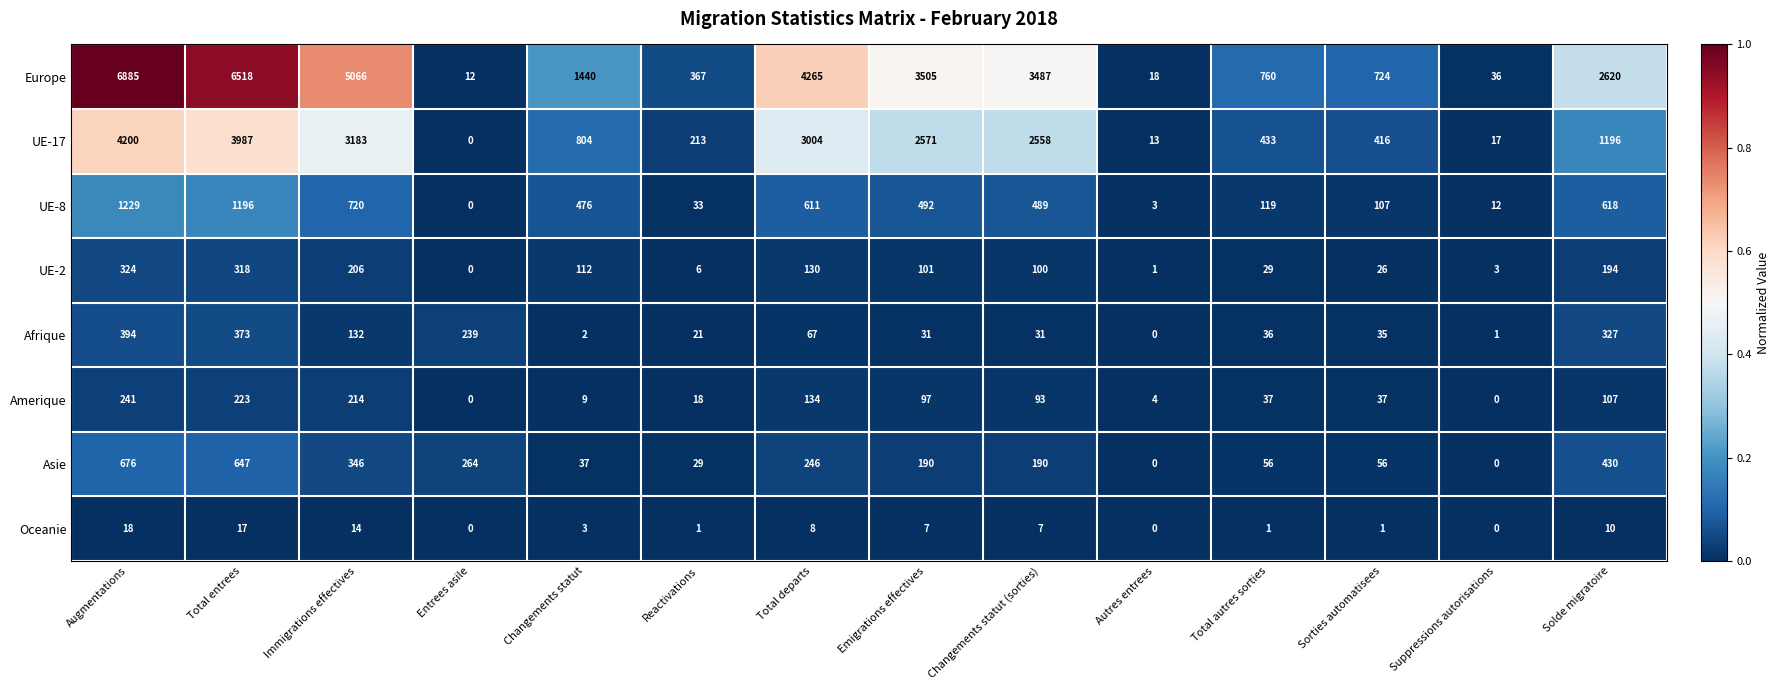

At which category is the sum across all series the highest?

Augmentations